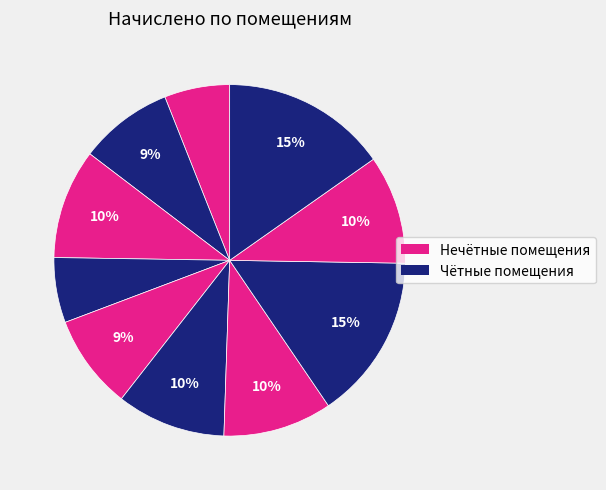

Count the number of slices in the pie.

10